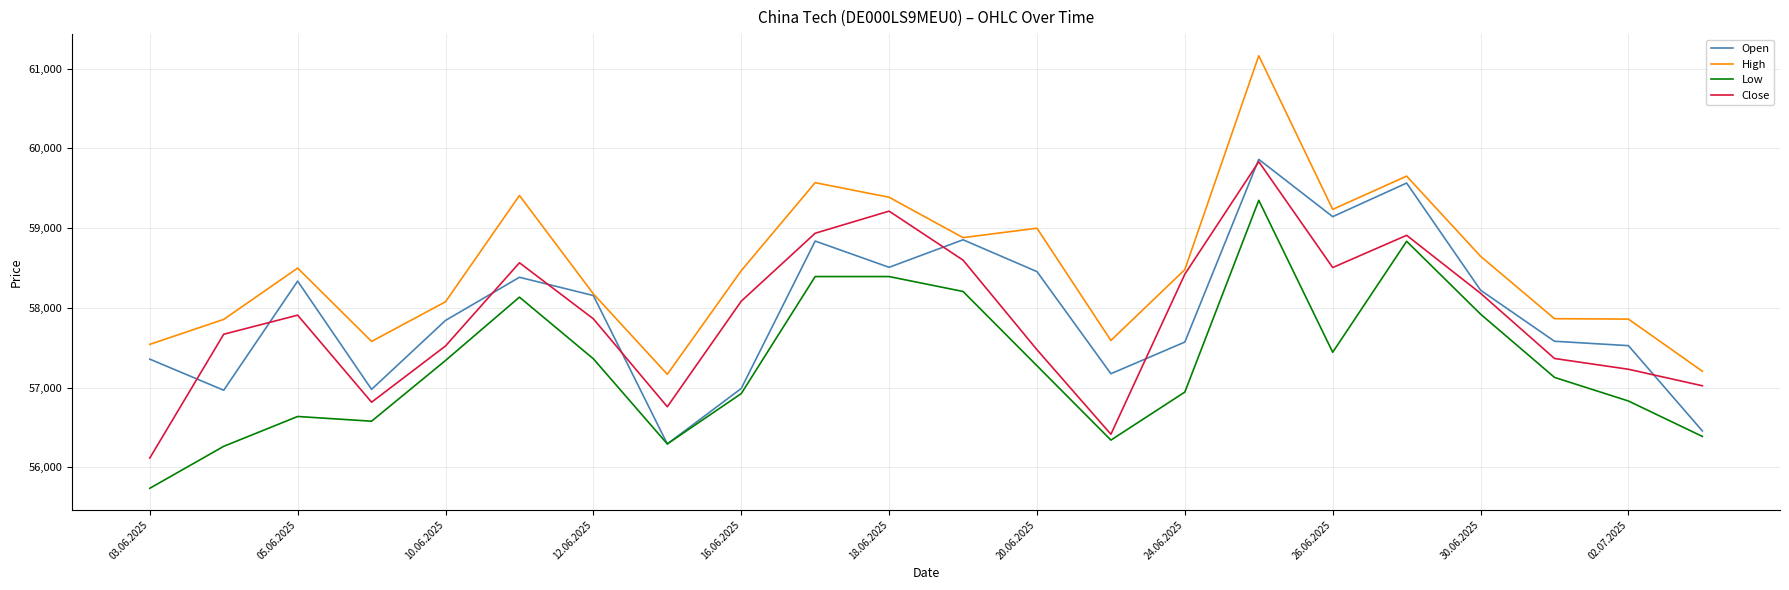

Which series has the widest spread of values?

High